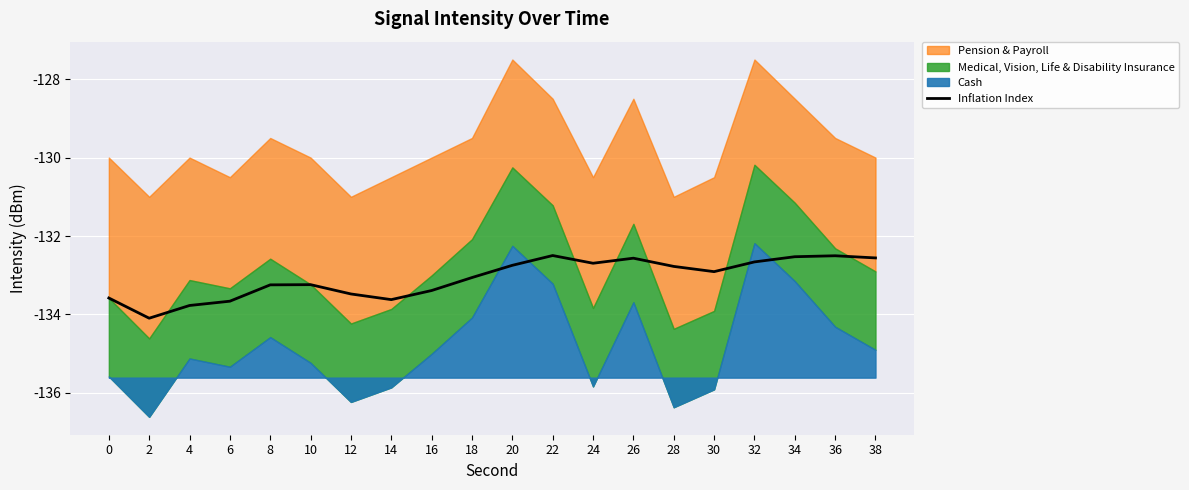

True or false: there are more than 1 points higher than both neighbors.

True